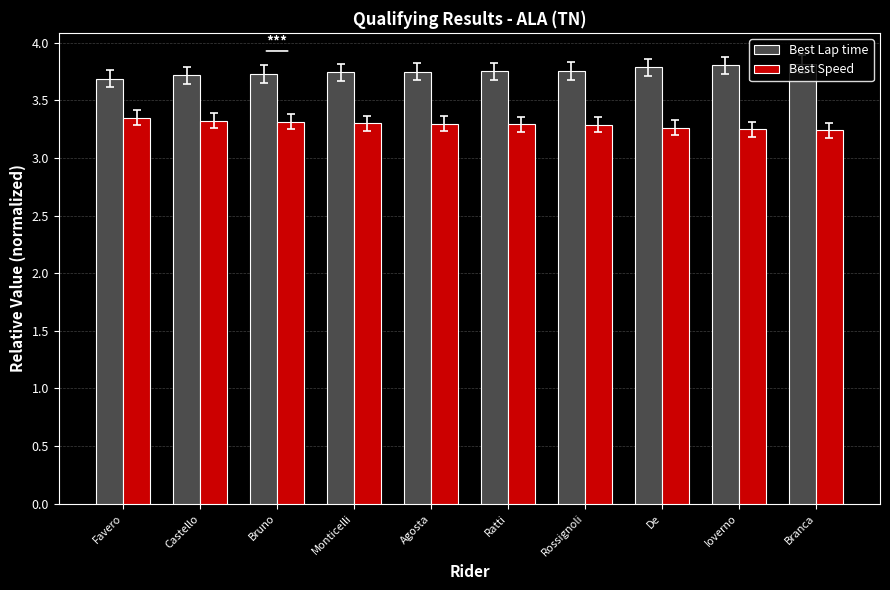

What are all the series names shown in the legend?

Best Lap time, Best Speed